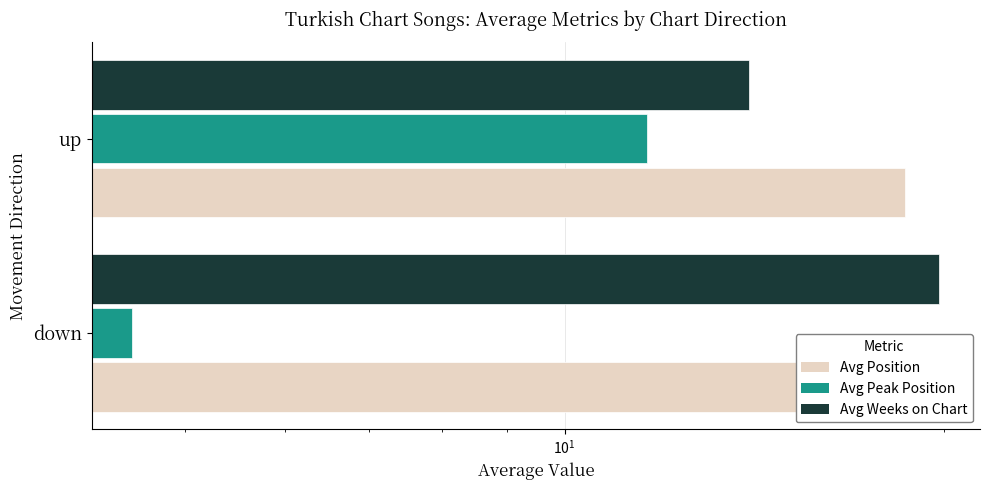

What are all the series names shown in the legend?

Avg Position, Avg Peak Position, Avg Weeks on Chart